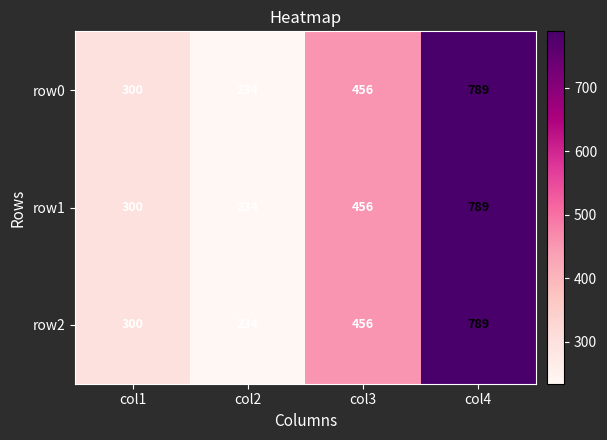

What is the difference between the maximum and minimum values in the row2 series?

555